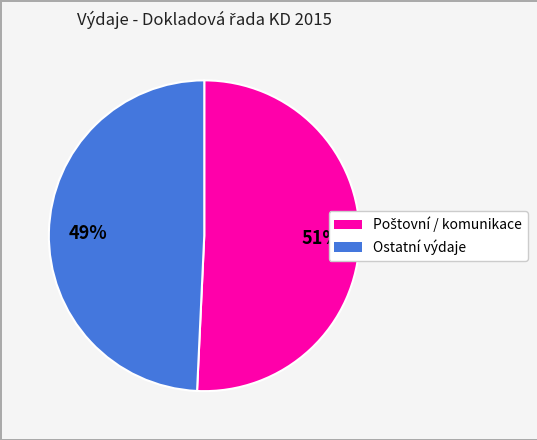

Is there any slice that represents more than half of the pie?

Yes